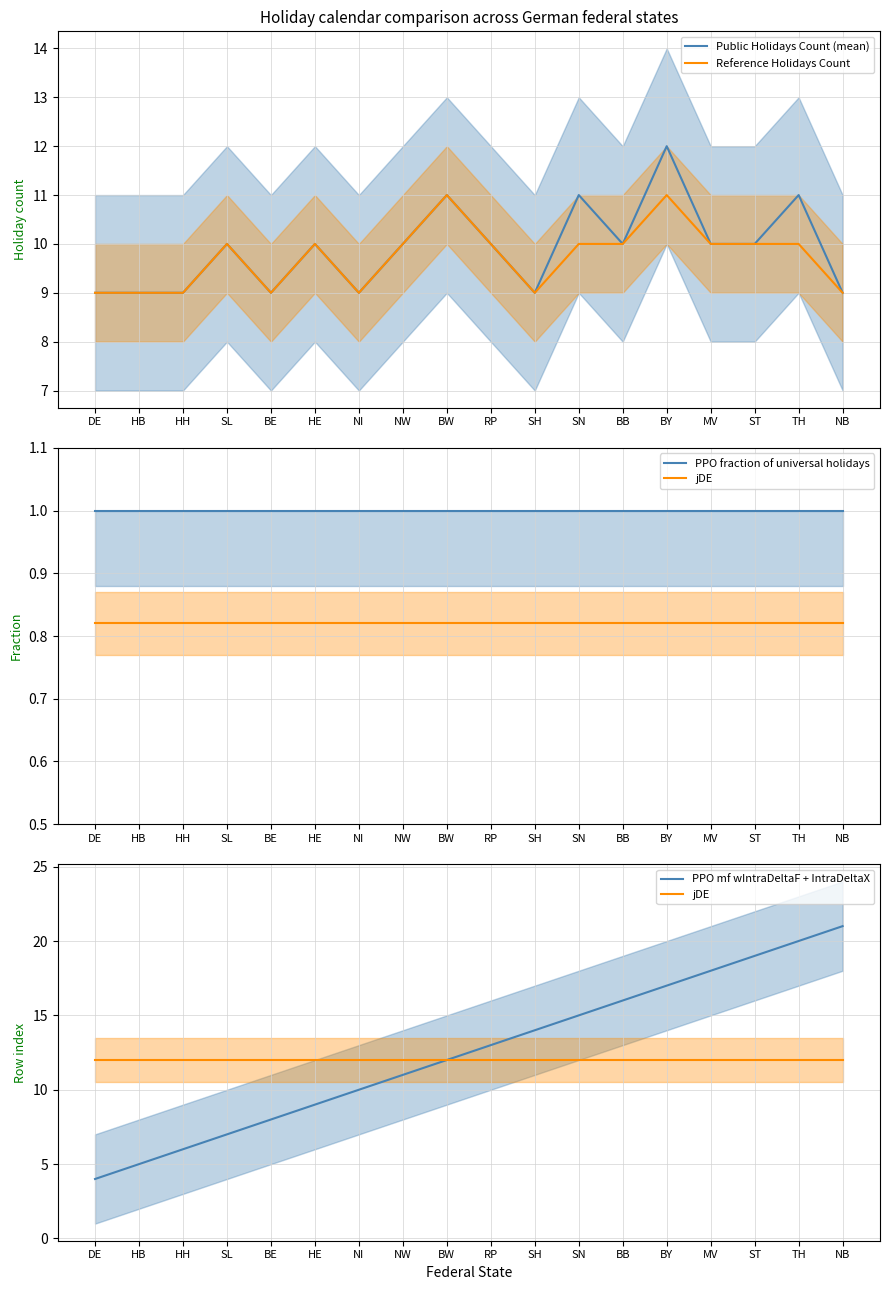

True or false: PPO fraction of universal holidays and PPO mf wIntraDeltaF + IntraDeltaX intersect in this chart.

False